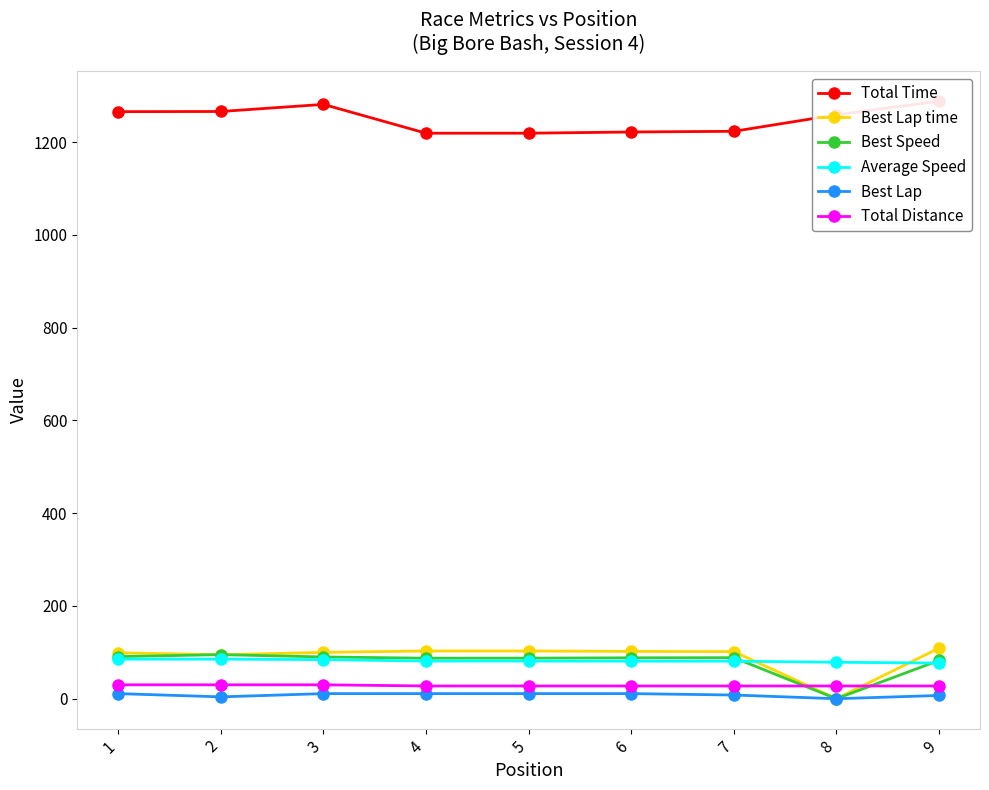

How many categories are shown in the chart?

9